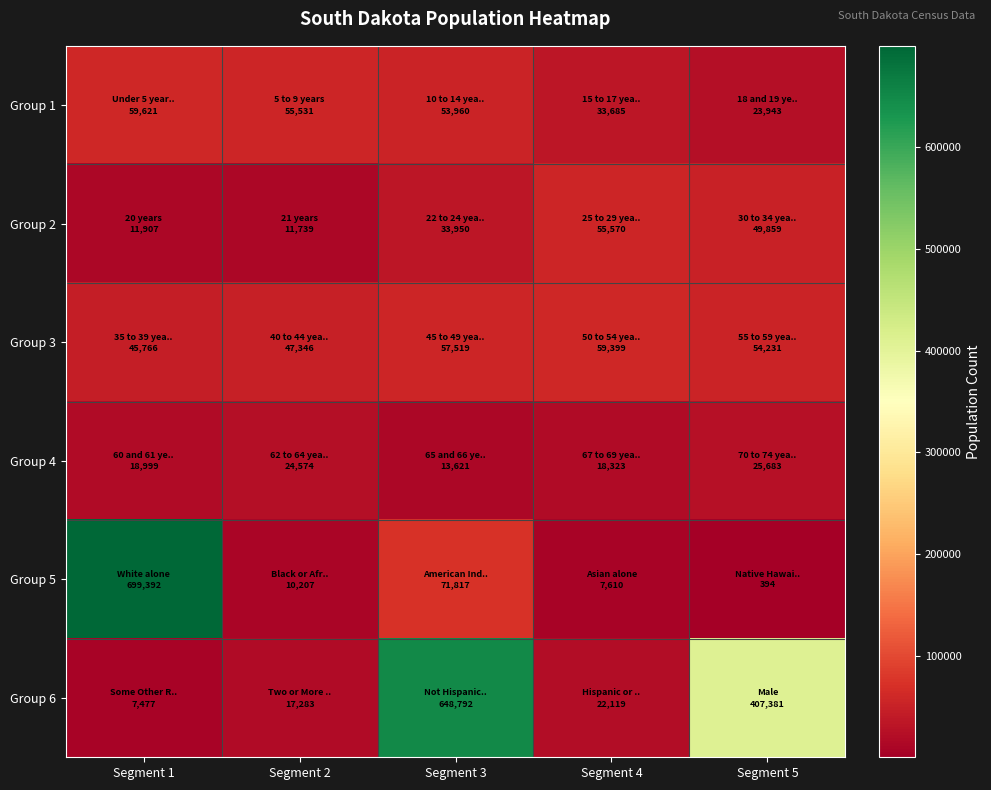

Which has a higher value, Segment 3 or Segment 5?

Segment 3